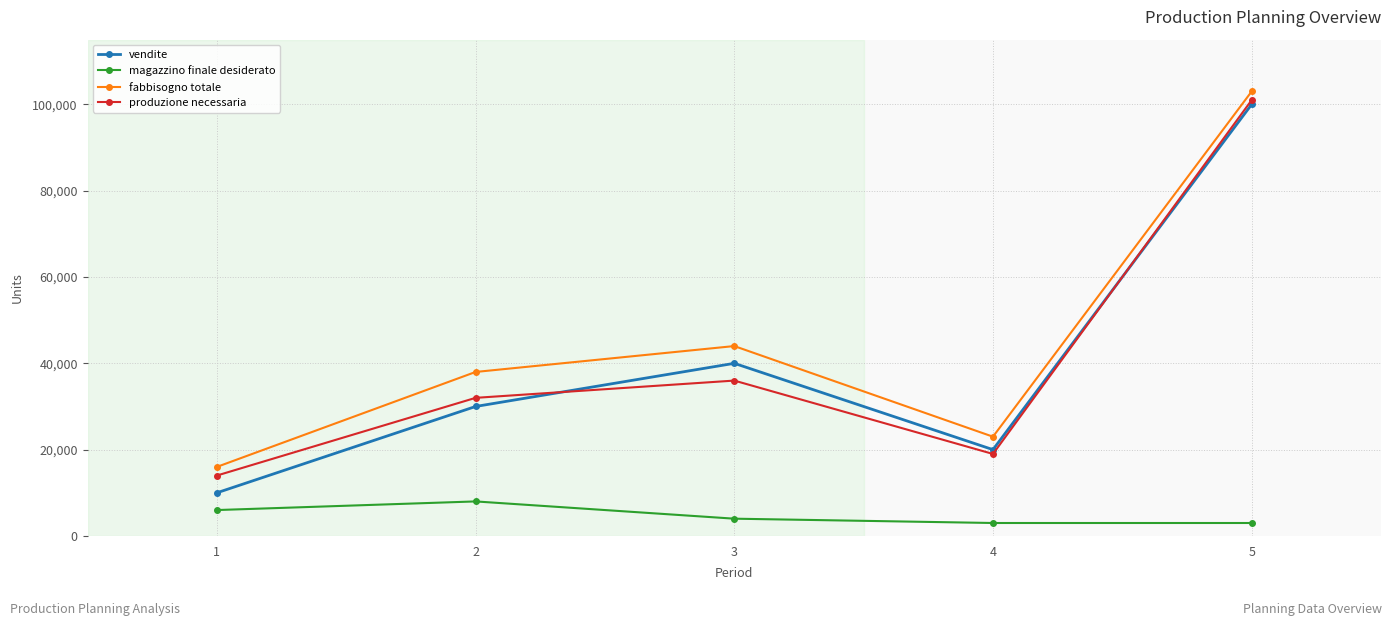

In vendite, how many points are higher than both neighbors (excluding endpoints)?

1